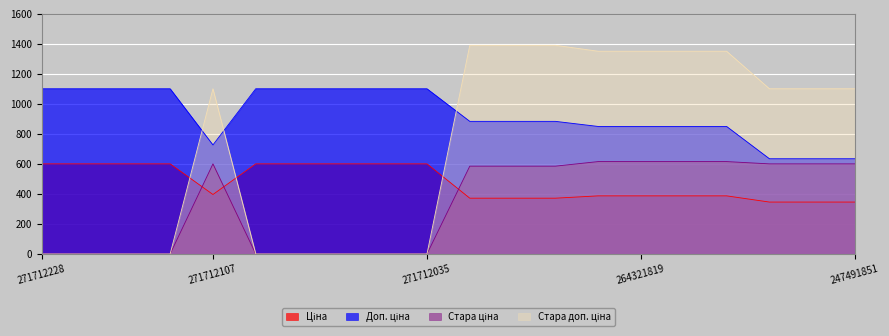

True or false: Стара ціна has more than 1 interior local peaks.

False